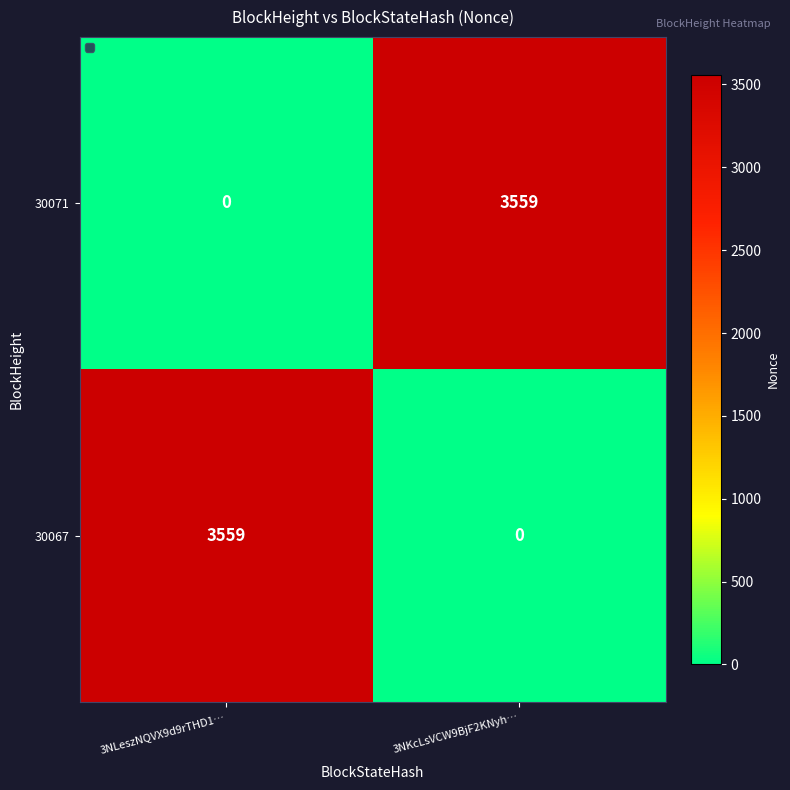

List the labels in order of 30071 value, smallest first.

3NLeszNQVX9d9rTHD1…, 3NKcLsVCW9BjF2KNyh…